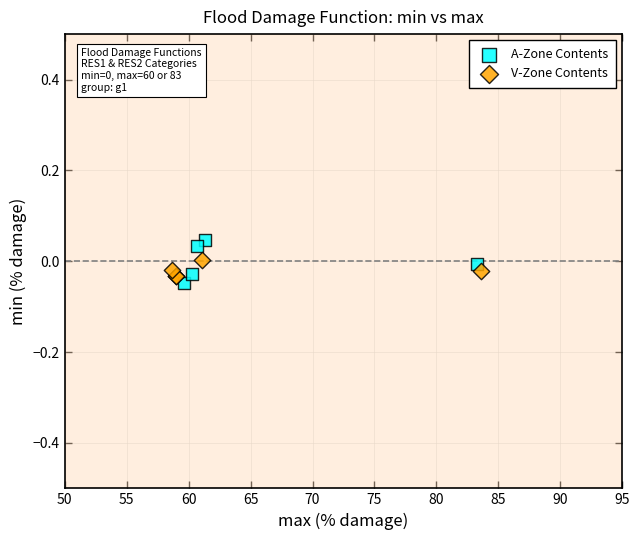

Which series contains the lowest Y value?

A-Zone Contents